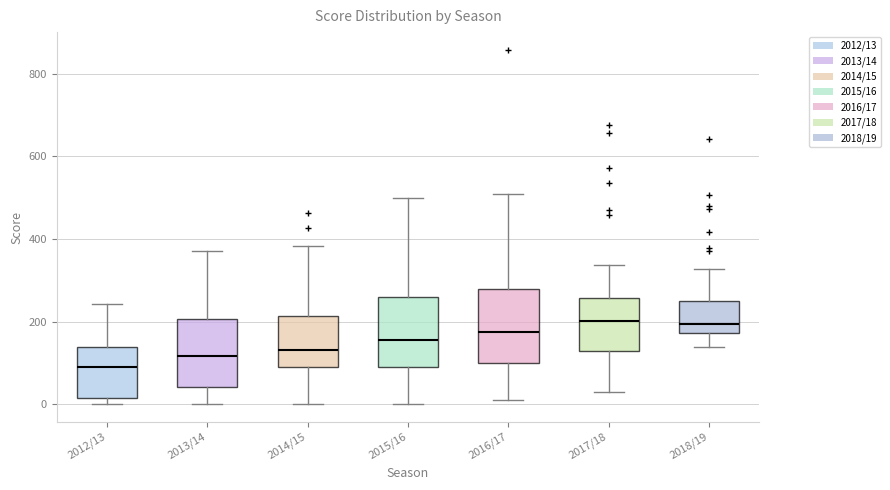

Where is the lower edge of the box for 2015/16 on the y-axis? The values are not printed on the chart, so give them approximately, as read against the axis.

100